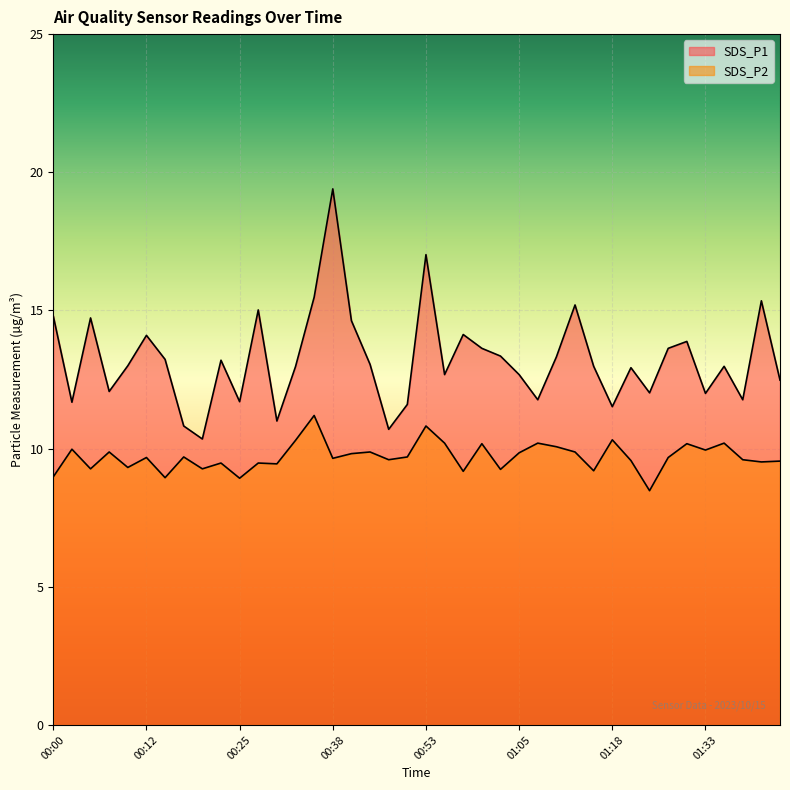

Which has a higher value, 00:10 or 00:12?

00:12